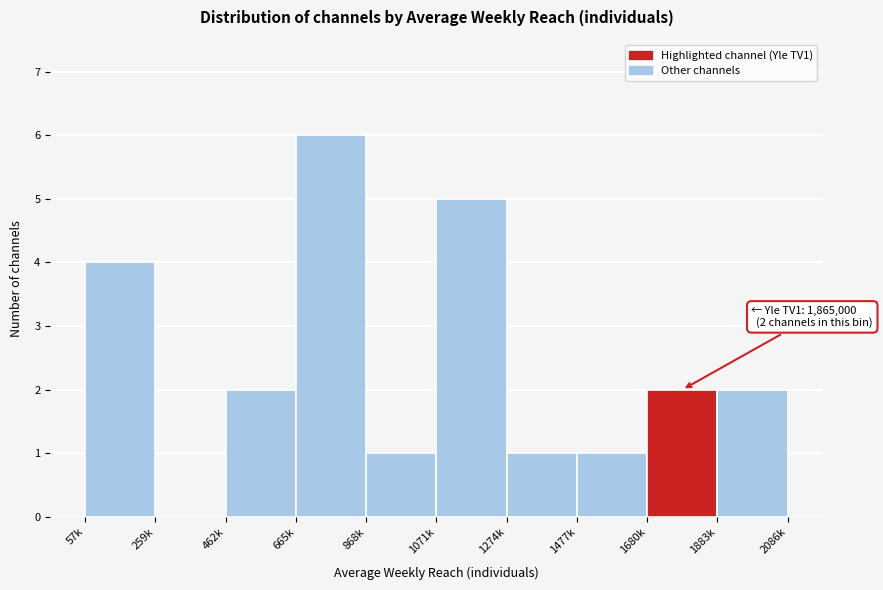

Reading left to right, transcribe all the data shown in this chart.

57k=4	259k=0	462k=2	665k=6	868k=1	1071k=5	1274k=1	1477k=1	1680k=2	1883k=2